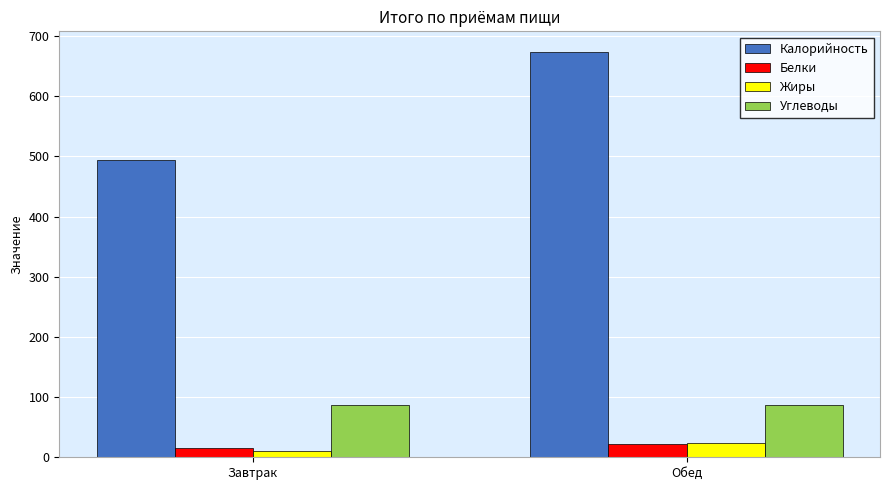

True or false: Жиры has a value of 24.3 at Обед.

True